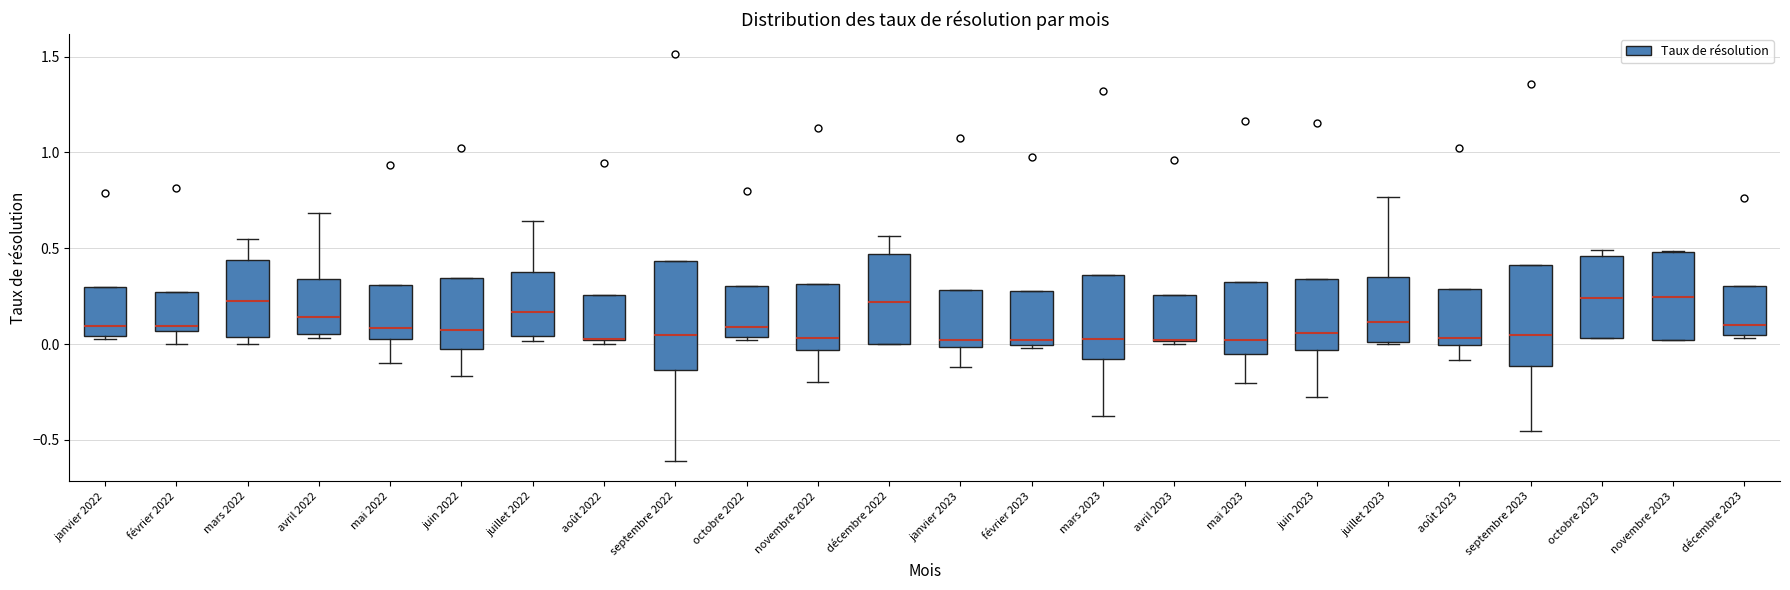

Reading left to right, read every box against the y-axis: the position of its median line, the range the box covers, and the ends of its whiskers. The values are not printed on the chart, so give them approximately, as read against the axis.

janvier 2022: median 0.10, box 0.05 to 0.30, whiskers 0.05 (just below the box's lower edge) to 0.30
février 2022: median 0.10, box 0.05 to 0.25, whiskers 0.00 to 0.25
mars 2022: median 0.25, box 0.05 to 0.45, whiskers 0.00 to 0.55
avril 2022: median 0.15, box 0.05 to 0.35, whiskers 0.05 (just below the box's lower edge) to 0.70
mai 2022: median 0.10, box 0.05 to 0.30, whiskers -0.10 to 0.30
juin 2022: median 0.05, box 0.00 to 0.35, whiskers -0.15 to 0.35
juillet 2022: median 0.15, box 0.05 to 0.40, whiskers 0.00 to 0.65
août 2022: median 0.05 (drawn on the box's lower edge), box 0.00 to 0.25, whiskers 0.00 (just below the box's lower edge) to 0.25
septembre 2022: median 0.05, box -0.15 to 0.45, whiskers -0.60 to 0.45
octobre 2022: median 0.10, box 0.05 to 0.30, whiskers 0.00 to 0.30
novembre 2022: median 0.05, box -0.05 to 0.30, whiskers -0.20 to 0.30
décembre 2022: median 0.20, box 0.00 to 0.45, whiskers 0.00 to 0.55
janvier 2023: median 0.00 (just above the box's lower edge), box 0.00 to 0.30, whiskers -0.10 to 0.30
février 2023: median 0.00 (just above the box's lower edge), box 0.00 to 0.30, whiskers 0.00 (just below the box's lower edge) to 0.30
mars 2023: median 0.05, box -0.10 to 0.35, whiskers -0.40 to 0.35
avril 2023: median 0.00 (drawn on the box's lower edge), box 0.00 to 0.25, whiskers 0.00 to 0.25
mai 2023: median 0.00, box -0.05 to 0.30, whiskers -0.20 to 0.30
juin 2023: median 0.05, box -0.05 to 0.35, whiskers -0.30 to 0.35
juillet 2023: median 0.10, box 0.00 to 0.35, whiskers 0.00 to 0.75
août 2023: median 0.05, box 0.00 to 0.30, whiskers -0.10 to 0.30
septembre 2023: median 0.05, box -0.10 to 0.40, whiskers -0.45 to 0.40
octobre 2023: median 0.25, box 0.05 to 0.45, whiskers 0.05 to 0.50
novembre 2023: median 0.25, box 0.00 to 0.50, whiskers 0.00 to 0.50
décembre 2023: median 0.10, box 0.05 to 0.30, whiskers 0.05 to 0.30